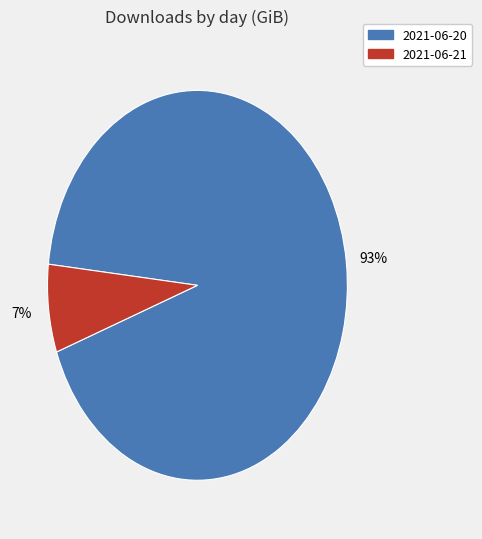

Do 2021-06-20 and 2021-06-21 together represent more than half of the pie?

Yes